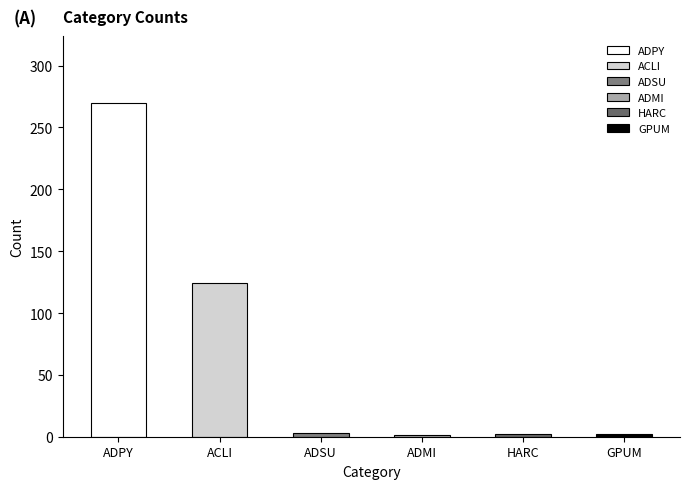

At which label is the value closest to 135?

ACLI